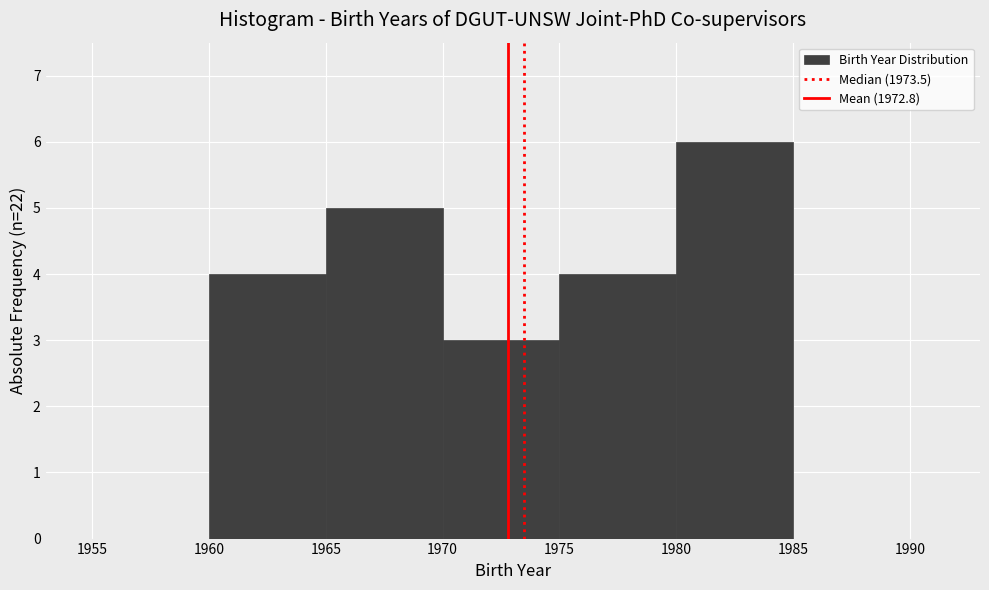

Which range on the x-axis has the tallest bar?

1980 to 1985